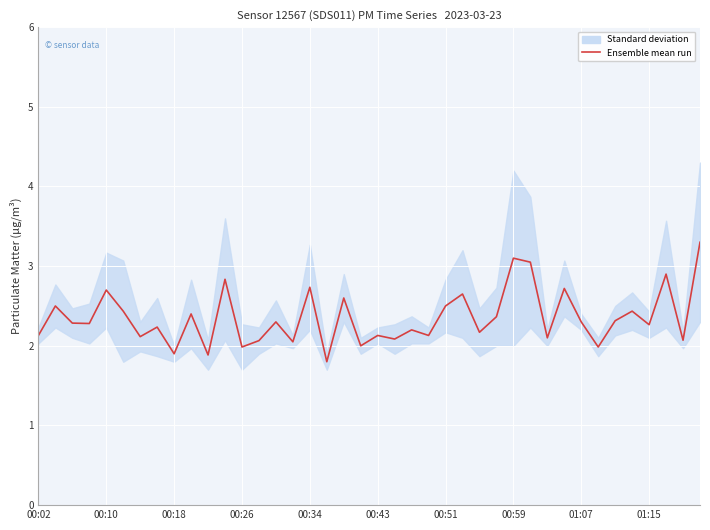

List the labels in order of value, largest first.

39, 28, 29, 37, 11, 16, 31, 00:34, 25, 18, 00:10, 24, 00:43, 35, 01:15, 27, 34, 14, 32, 00:18, 00:26, 36, 00:59, 22, 26, 00:02, 20, 23, 00:51, 30, 21, 38, 13, 15, 19, 33, 12, 01:07, 10, 17